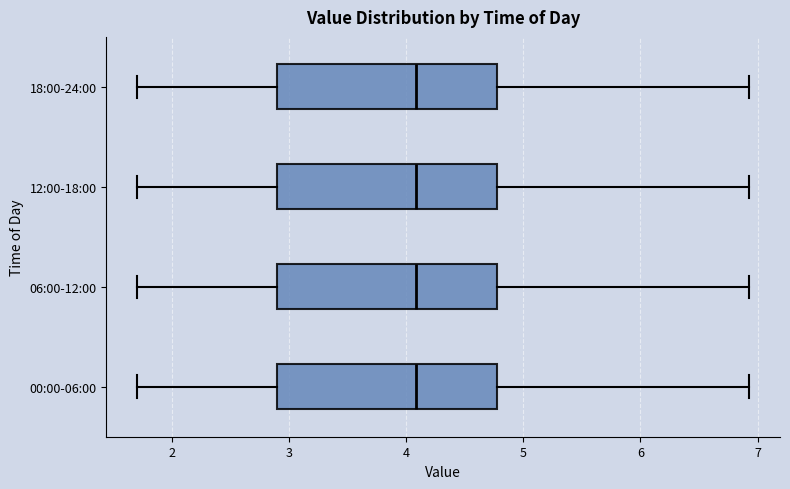

Where does the median line of the box for 06:00-12:00 sit on the x-axis? The values are not printed on the chart, so give them approximately, as read against the axis.

4.1